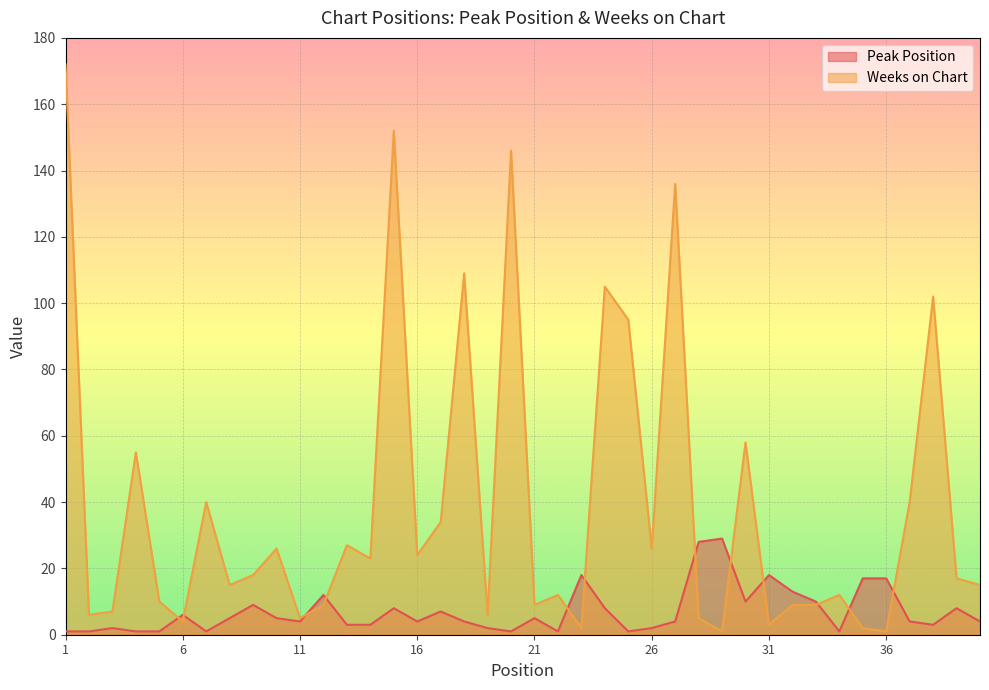

What is the difference between the maximum and minimum values in the Peak Position series?

28